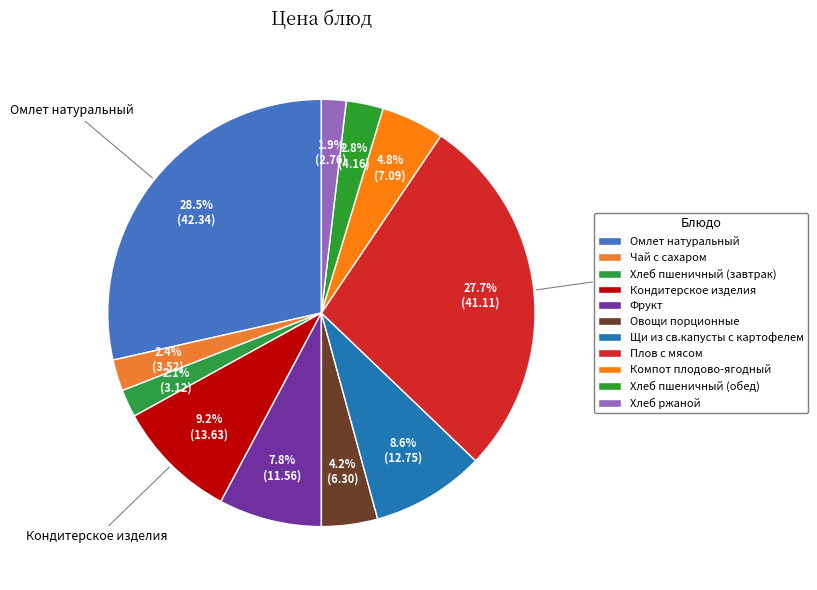

What portion of the pie excludes Фрукт?

92.2%